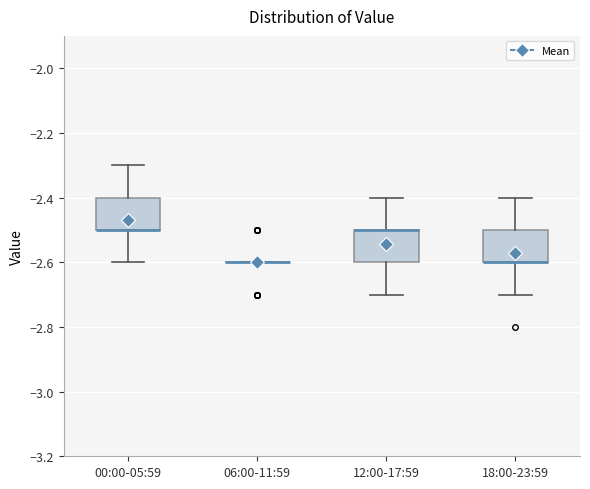

Reading left to right, read every box against the y-axis: the position of its median line, the range the box covers, and the ends of its whiskers. The values are not printed on the chart, so give them approximately, as read against the axis.

00:00-05:59: median -2.5 (drawn on the box's lower edge), box -2.5 to -2.4, whiskers -2.6 to -2.3
06:00-11:59: box collapsed to a line at -2.6, whiskers -2.6 to -2.6
12:00-17:59: median -2.5 (drawn on the box's upper edge), box -2.6 to -2.5, whiskers -2.7 to -2.4
18:00-23:59: median -2.6 (drawn on the box's lower edge), box -2.6 to -2.5, whiskers -2.7 to -2.4